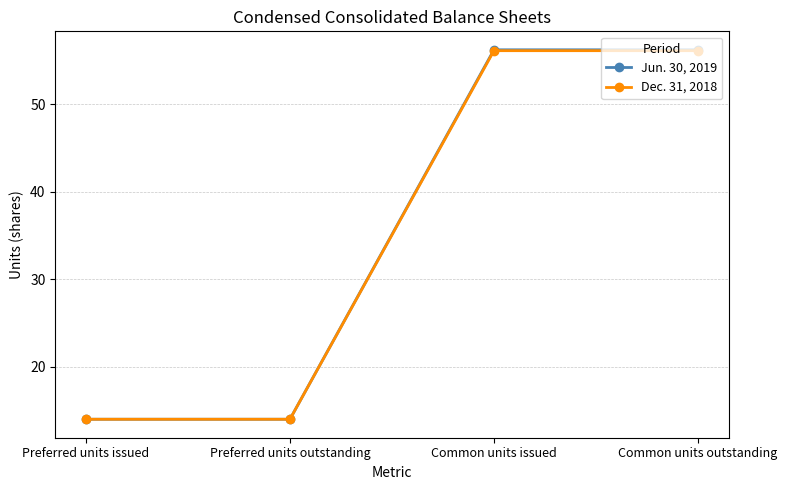

The value of Dec. 31, 2018 at Preferred units issued is 14.0. True or false?

True